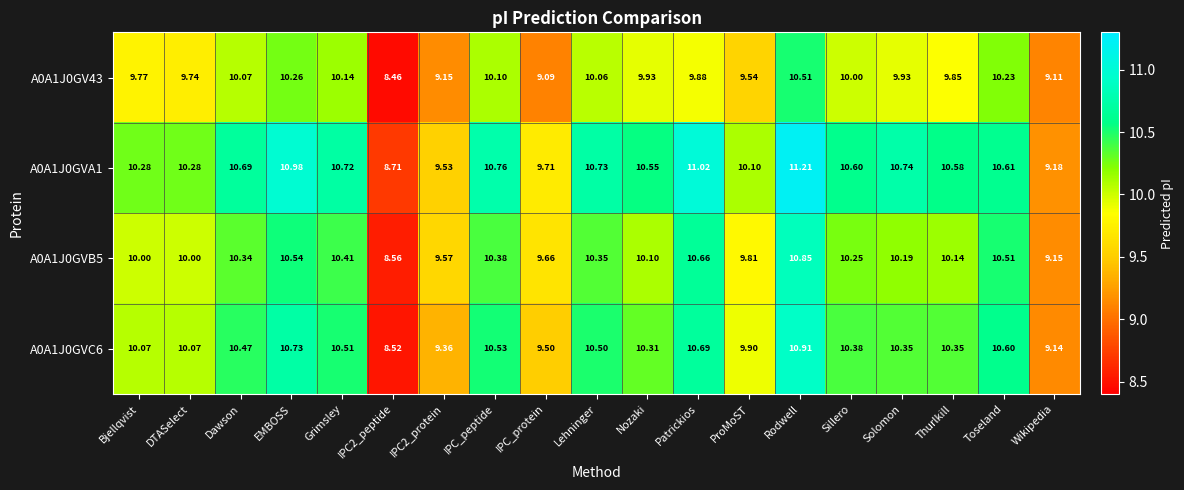

Which category has the highest value in the A0A1J0GVA1 series?

Rodwell